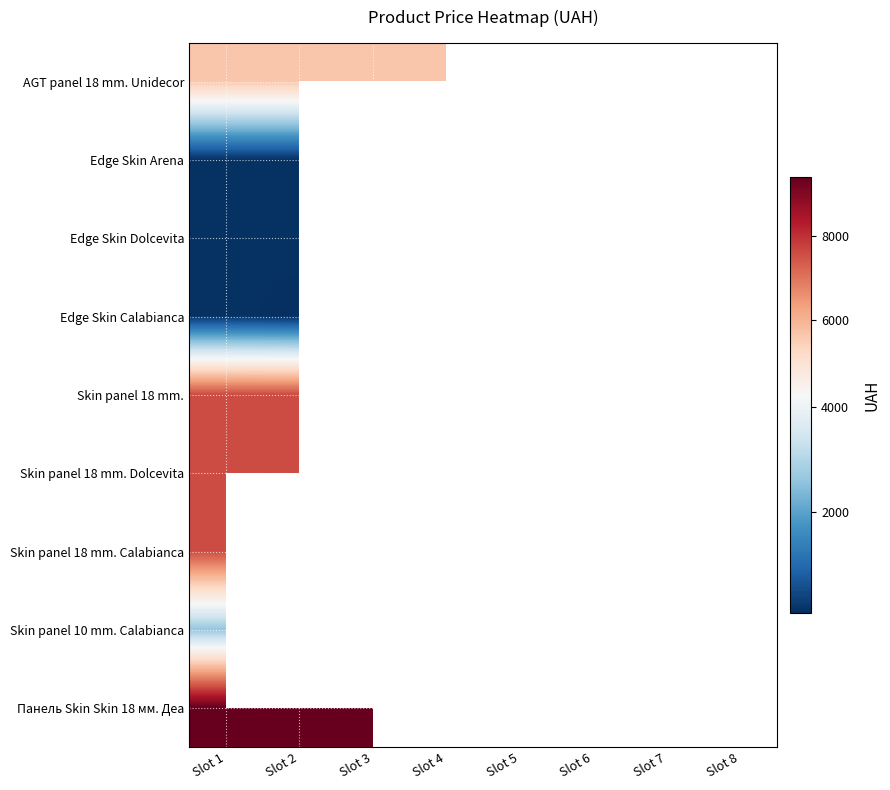

What is the minimum value shown in the chart?

57.0